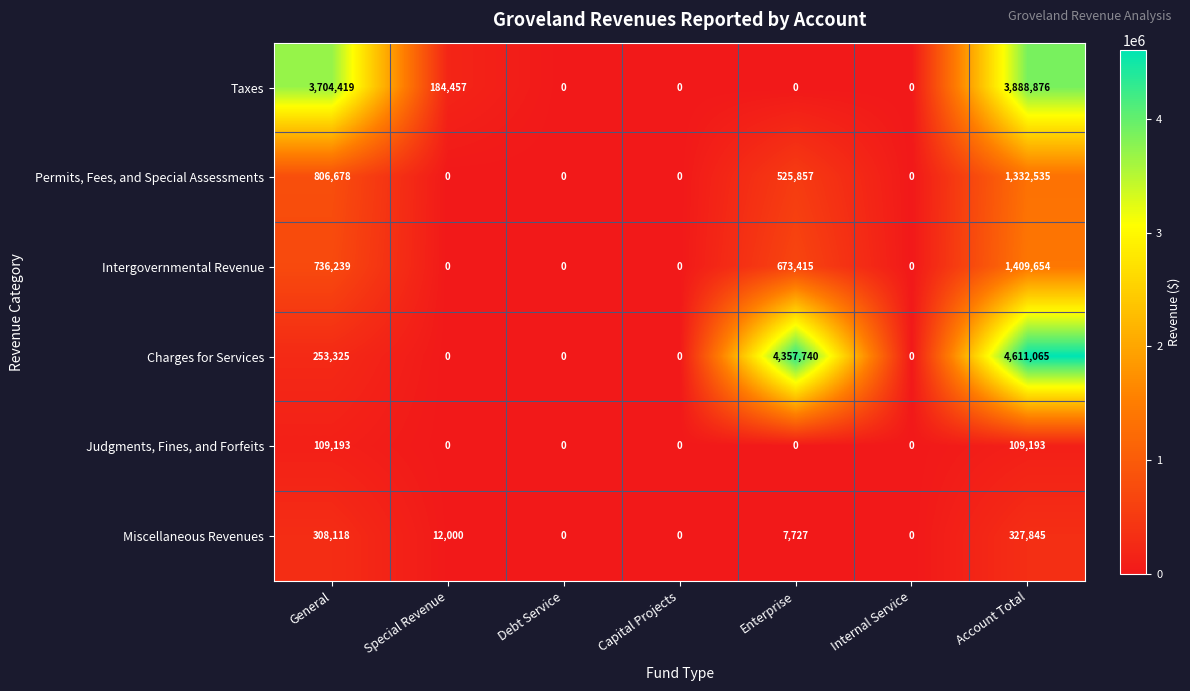

Is the value of Taxes at General greater than the value of Permits, Fees, and Special Assessments at Capital Projects?

Yes